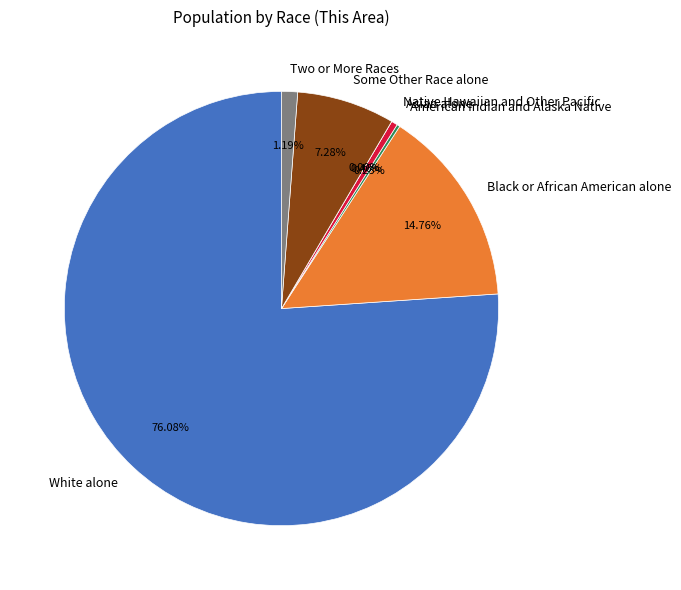

Does Two or More Races represent more than half of the total?

No